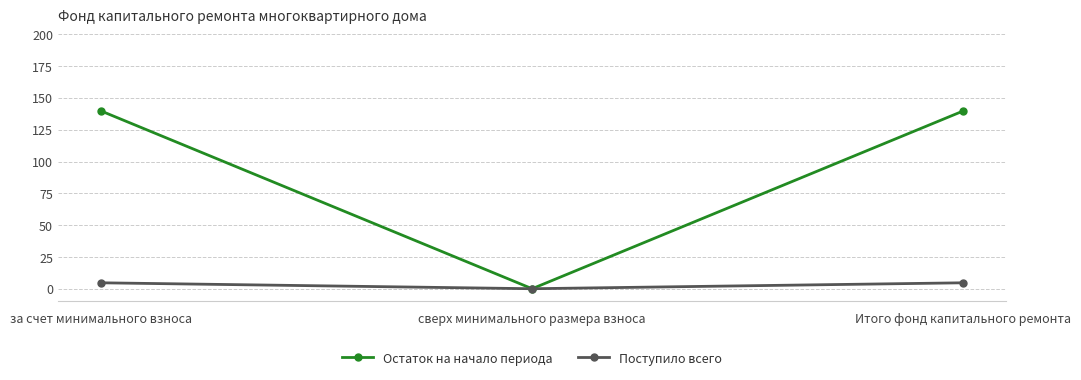

The value of Поступило всего at Итого фонд капитального ремонта is 4.7. True or false?

True